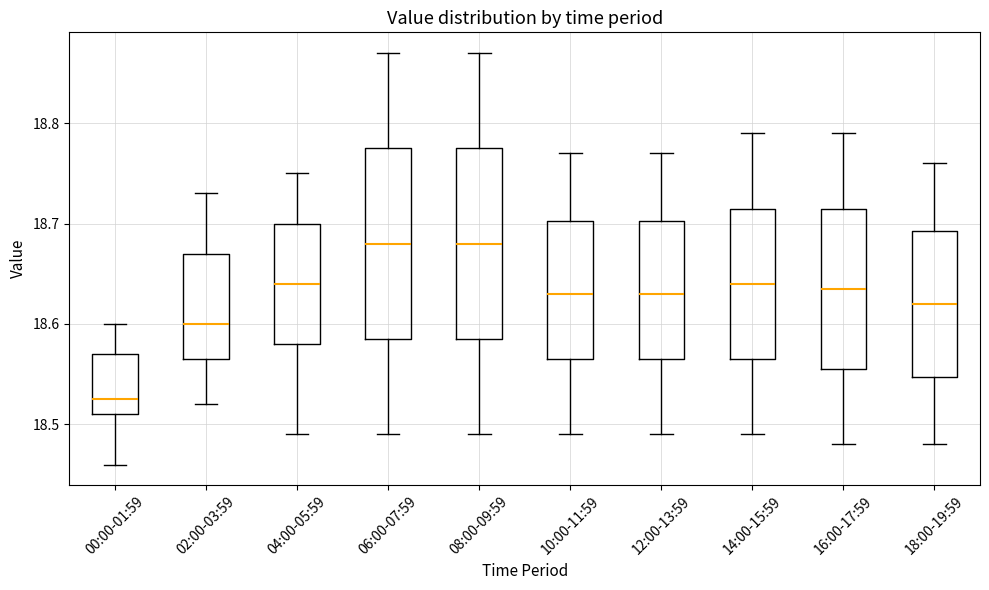

Reading left to right, read every box against the y-axis: the position of its median line, the range the box covers, and the ends of its whiskers. The values are not printed on the chart, so give them approximately, as read against the axis.

00:00-01:59: median 18.53, box 18.51 to 18.57, whiskers 18.46 to 18.60
02:00-03:59: median 18.60, box 18.57 to 18.67, whiskers 18.52 to 18.73
04:00-05:59: median 18.64, box 18.58 to 18.70, whiskers 18.49 to 18.75
06:00-07:59: median 18.68, box 18.59 to 18.78, whiskers 18.49 to 18.87
08:00-09:59: median 18.68, box 18.59 to 18.78, whiskers 18.49 to 18.87
10:00-11:59: median 18.63, box 18.57 to 18.70, whiskers 18.49 to 18.77
12:00-13:59: median 18.63, box 18.57 to 18.70, whiskers 18.49 to 18.77
14:00-15:59: median 18.64, box 18.57 to 18.72, whiskers 18.49 to 18.79
16:00-17:59: median 18.64, box 18.56 to 18.72, whiskers 18.48 to 18.79
18:00-19:59: median 18.62, box 18.55 to 18.69, whiskers 18.48 to 18.76